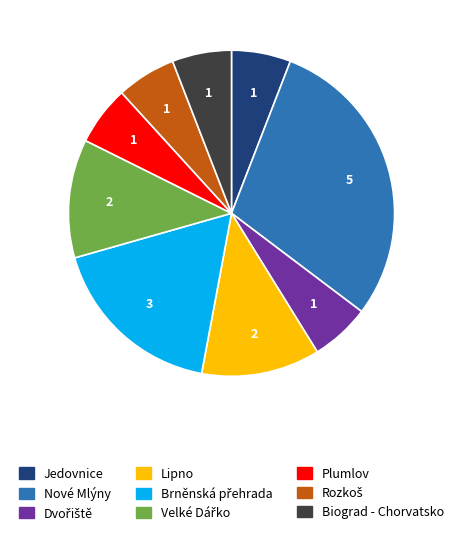

Is there a majority slice in this chart?

No